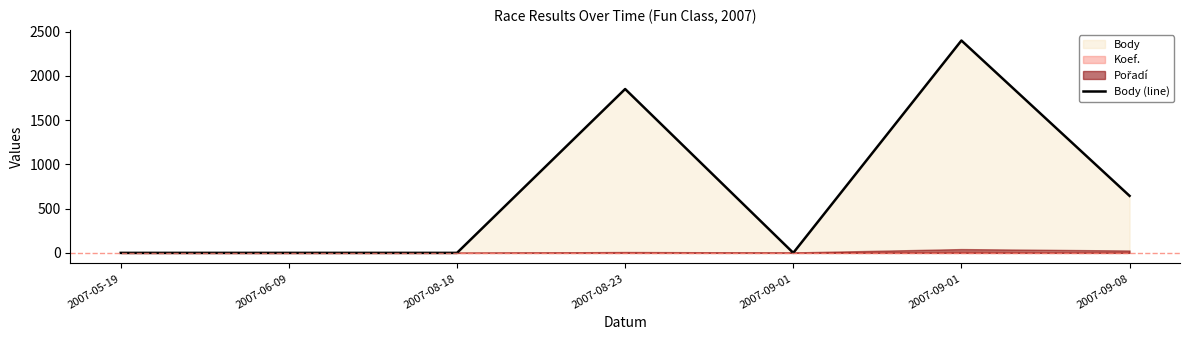

How many interior local peaks (higher than both neighbors) does the data have?

2